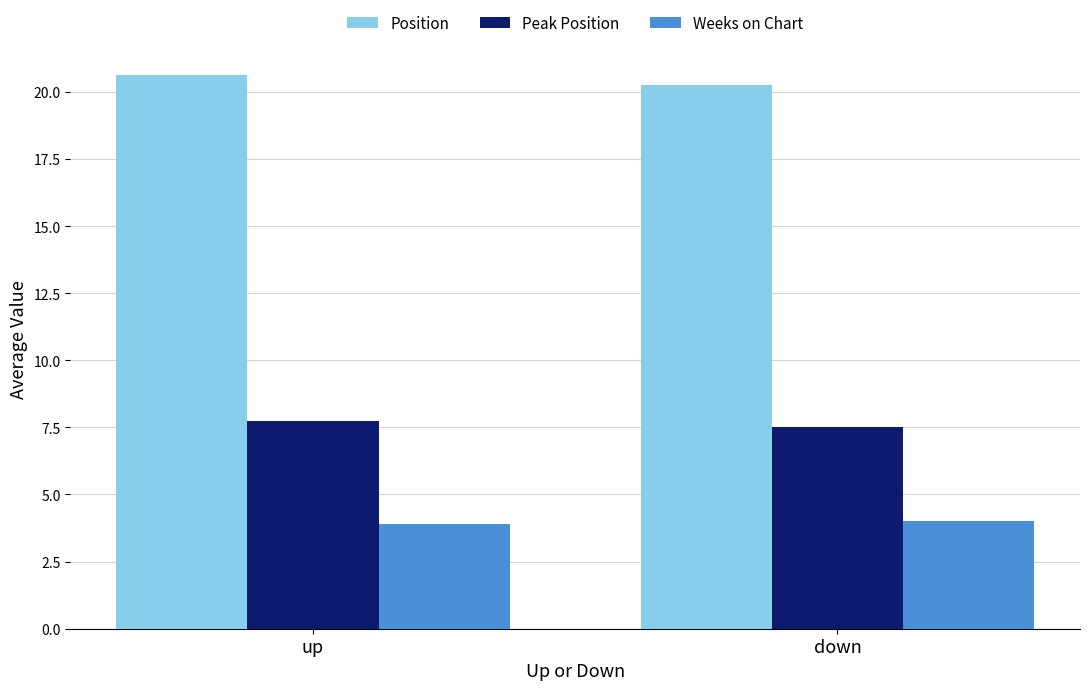

What is the average value of the Weeks on Chart series?

3.9